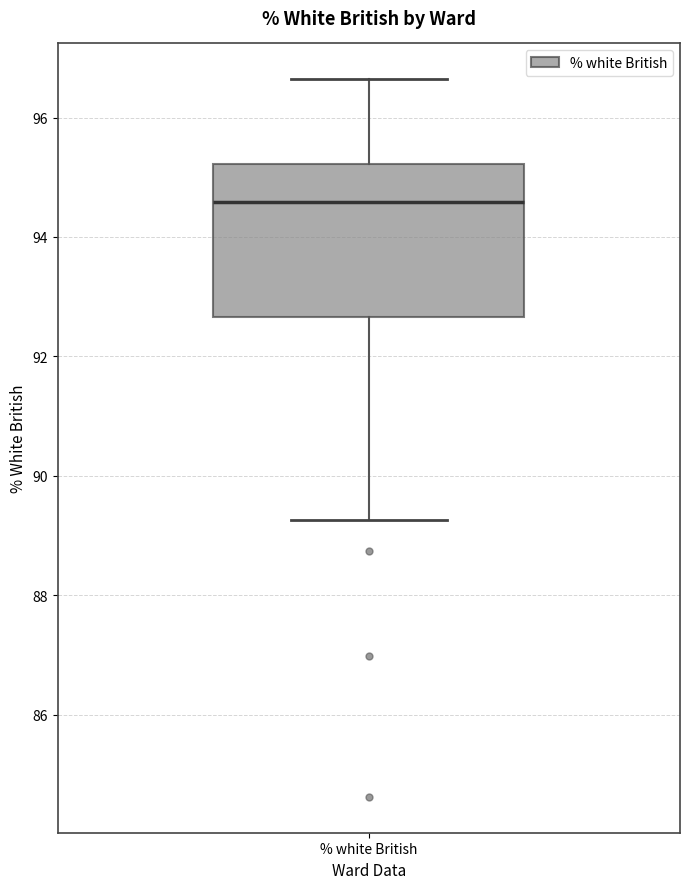

Read this box plot against the y-axis: the position of the median line, the range covered by the box, and the ends of both whiskers. The values are not printed on the chart, so give them approximately, as read against the axis.

median 94.6, box 92.6 to 95.2, whiskers 89.2 to 96.6